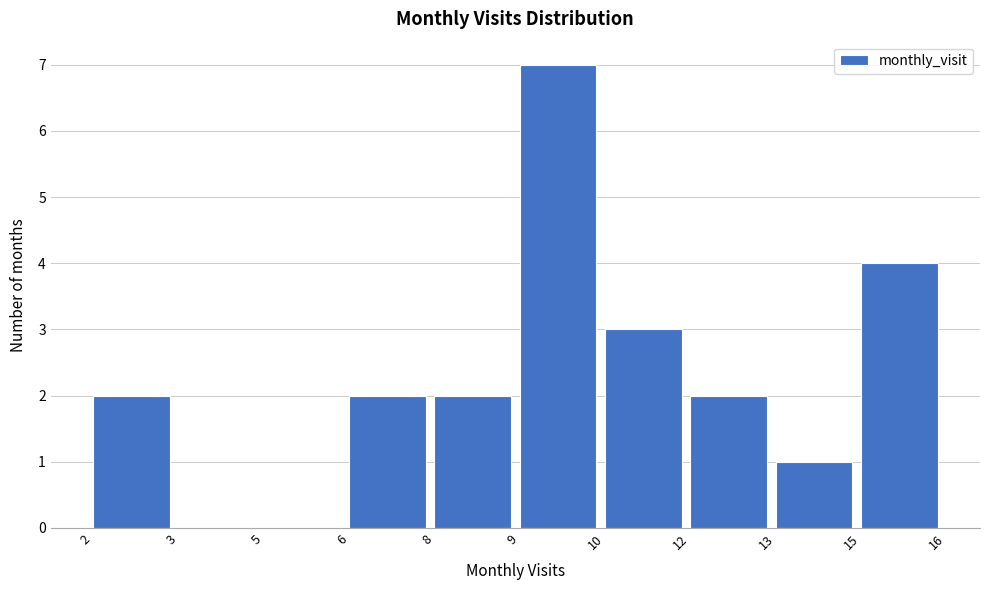

Reading left to right, what are all the values shown in this chart?

2=2	3=0	5=0	6=2	8=2	9=7	10=3	12=2	13=1	15=4